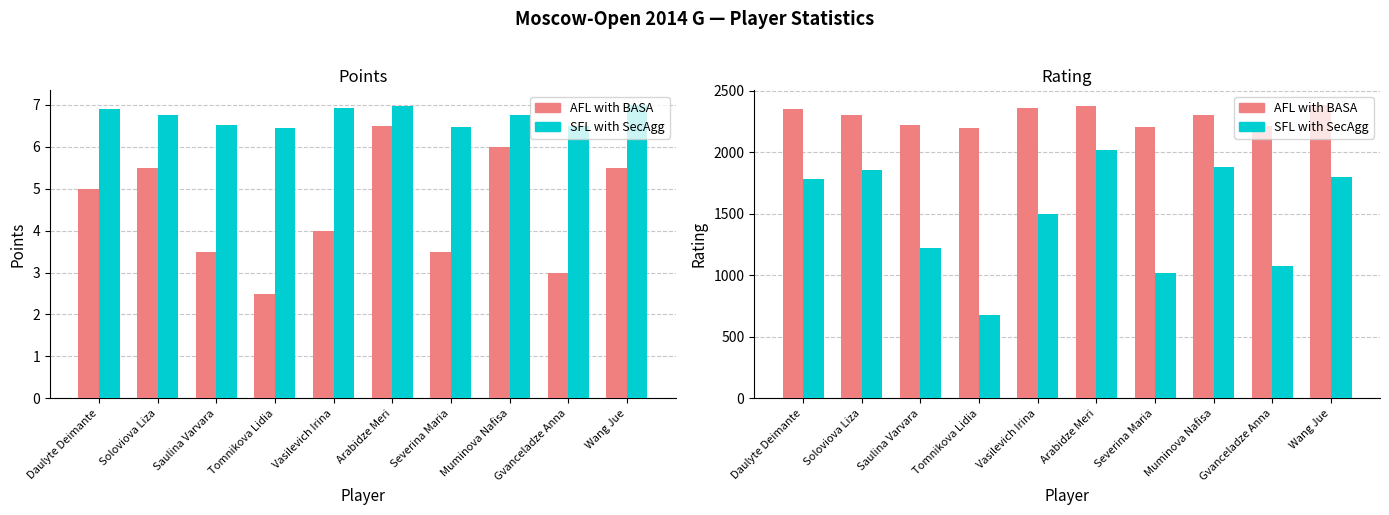

The SFL with SecAgg series shows 1800 at Wang Jue. True or false?

True